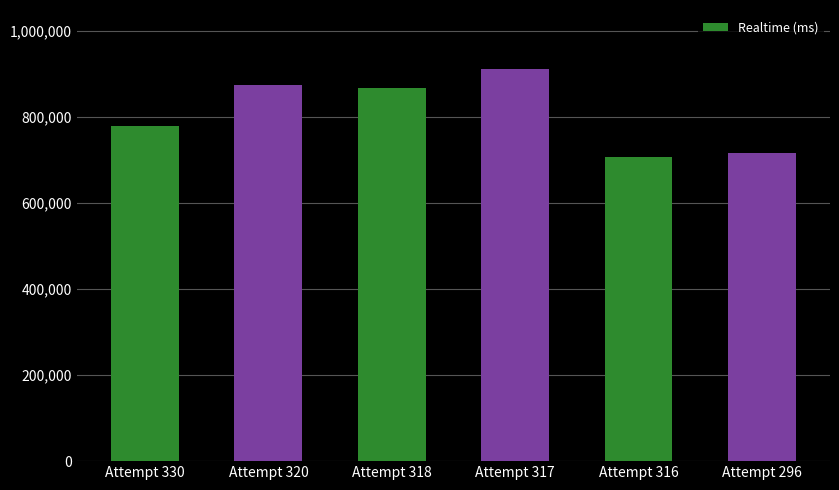

What is the smallest value displayed?

705797